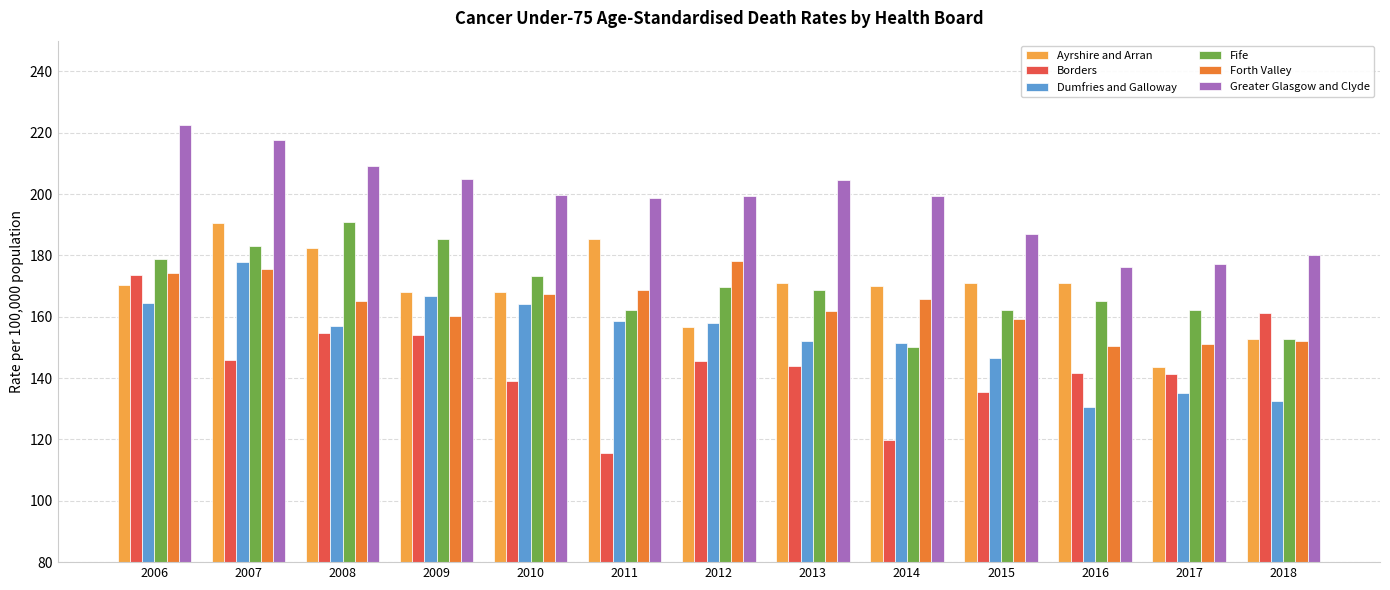

What is the total value across all series at 2007?

1090.4